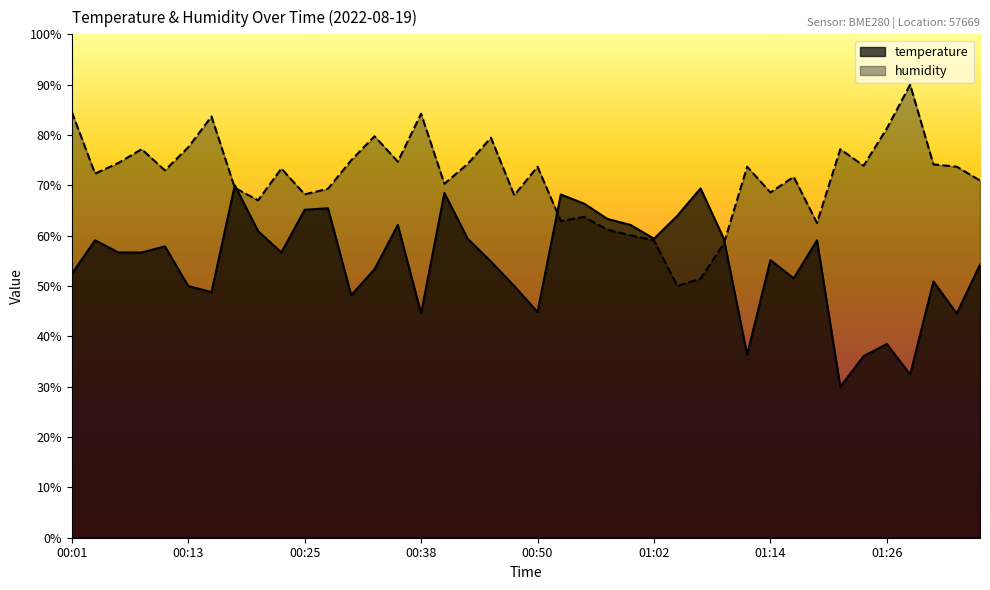

What is the value of the humidity point at the 6th from the left?

77.6